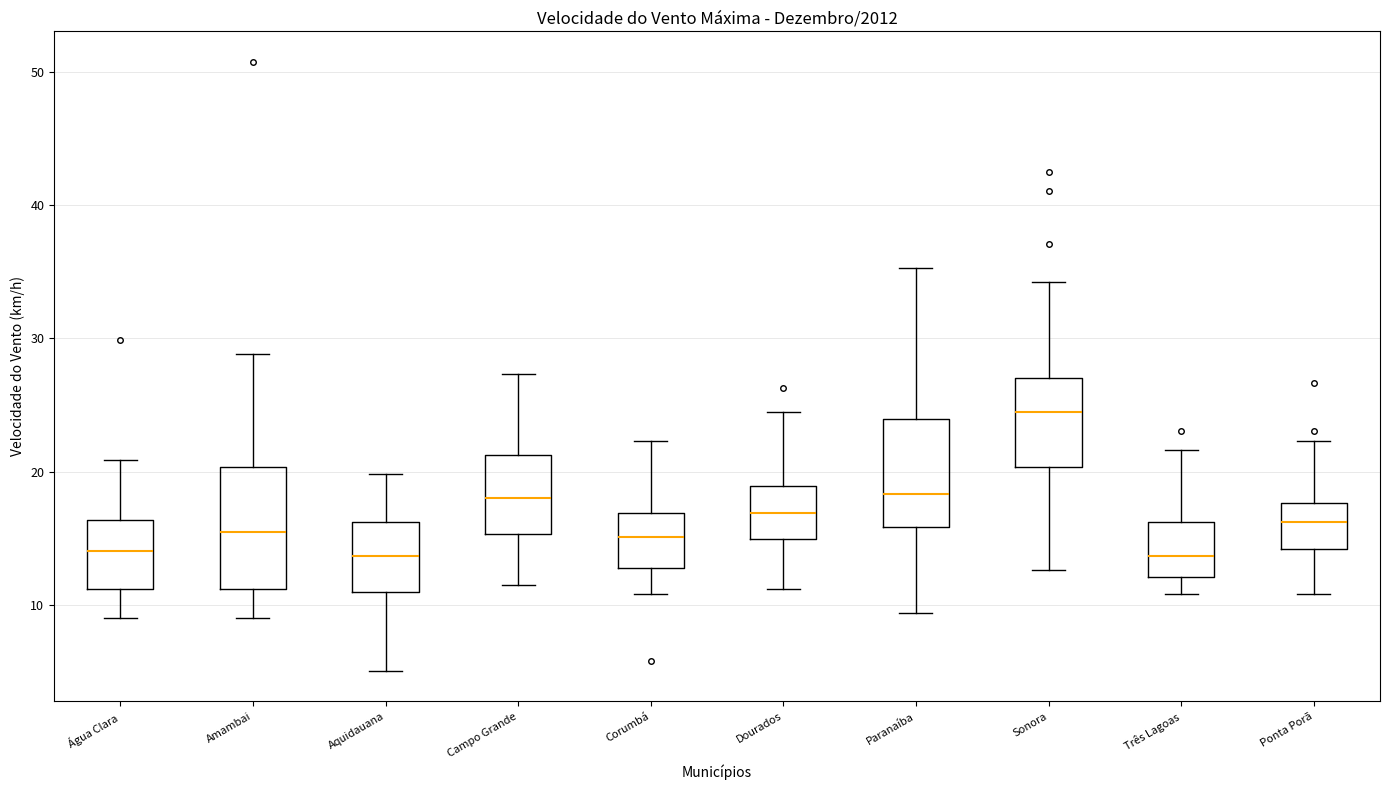

Where does the median line of the box for Três Lagoas sit on the y-axis? The values are not printed on the chart, so give them approximately, as read against the axis.

14